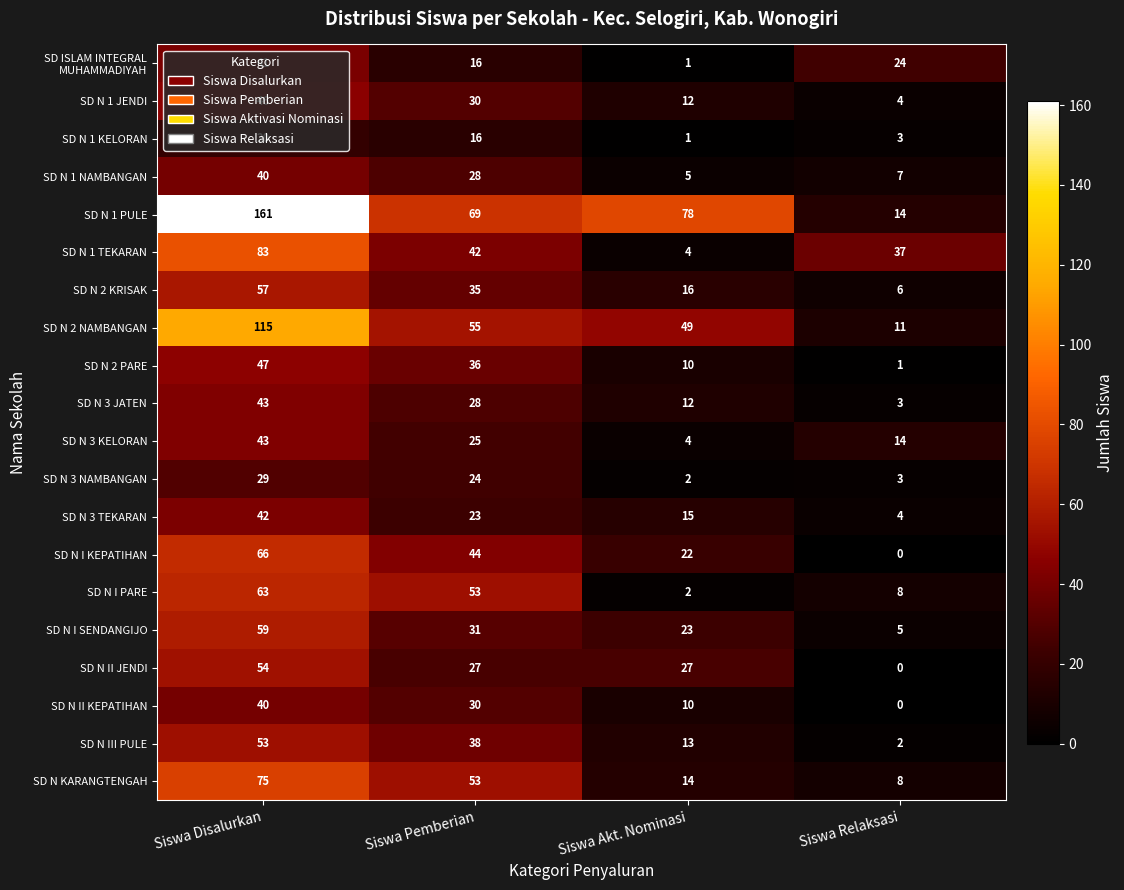

Which series has the widest spread of values?

SD N 1 PULE